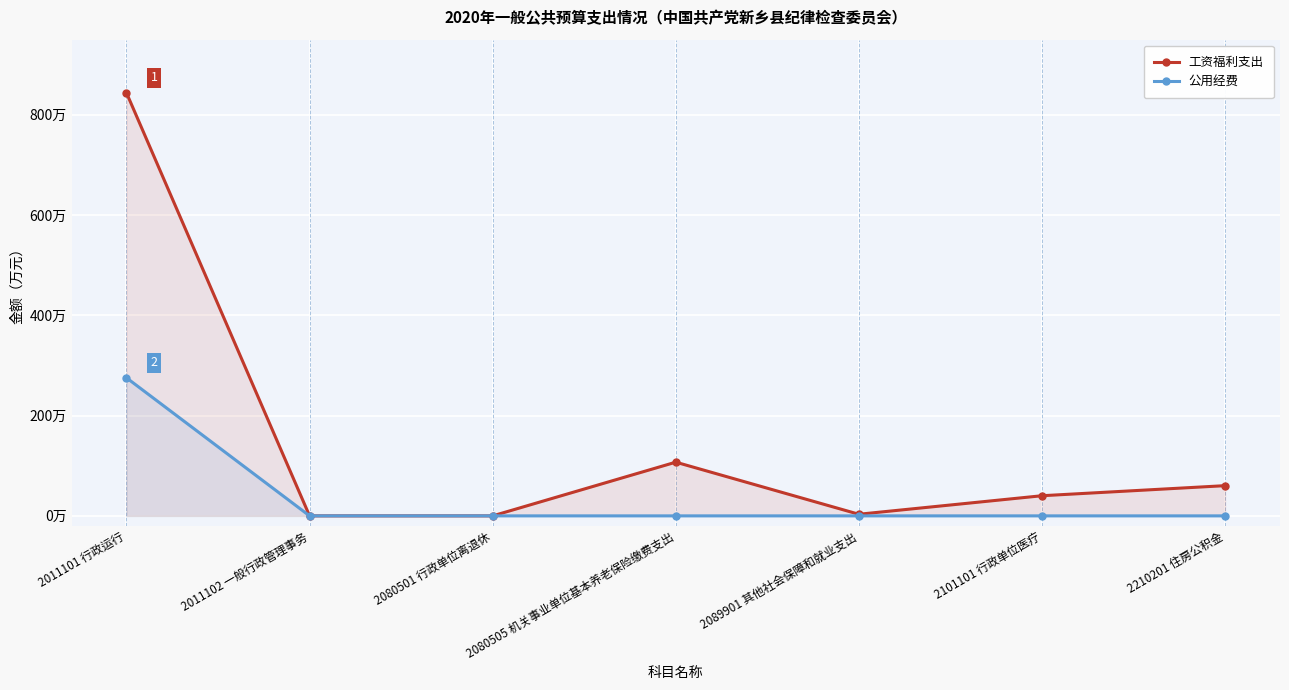

Where does the 工资福利支出 series first go above 40?

2011101 行政运行